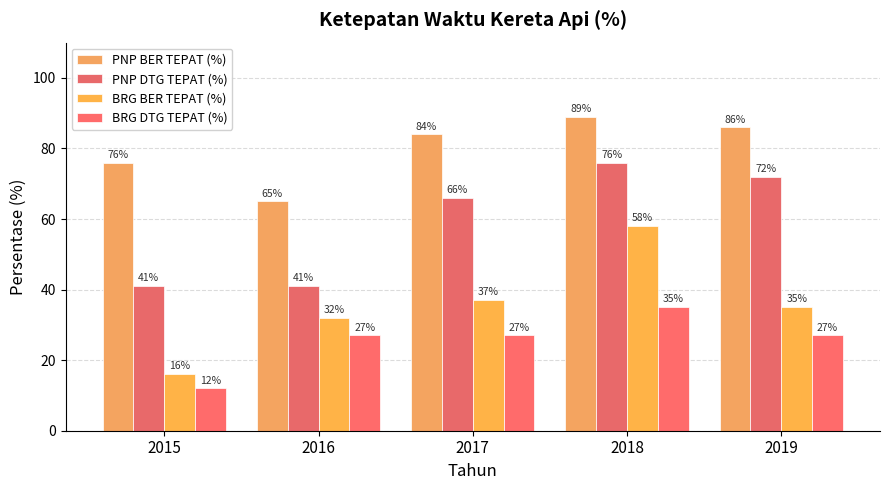

True or false: BRG DTG TEPAT (%) has a value of 17 at 2019.

False